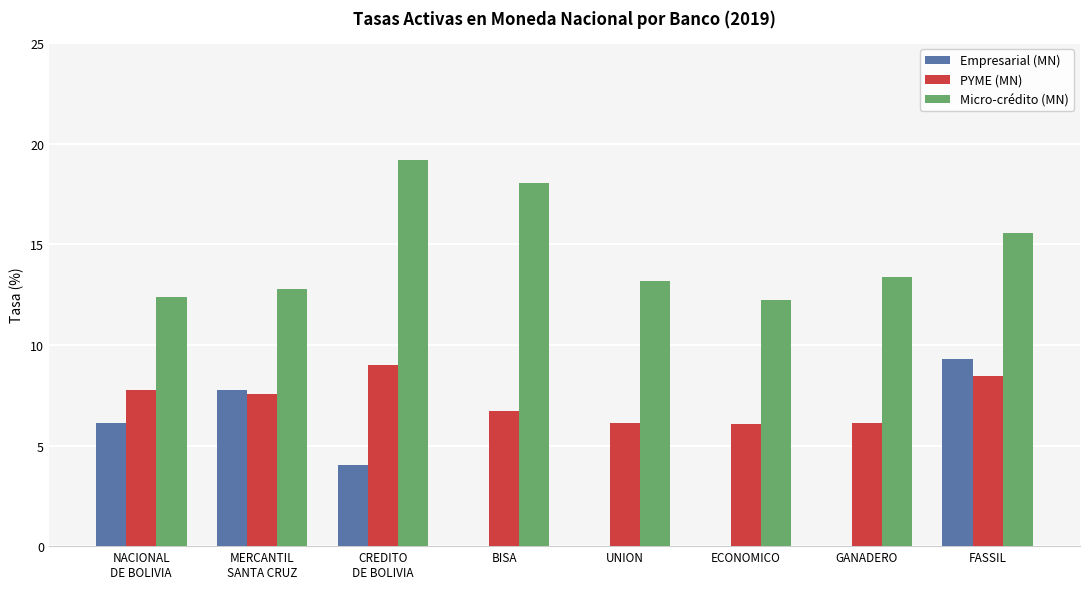

What are all the series names shown in the legend?

Empresarial (MN), PYME (MN), Micro-crédito (MN)